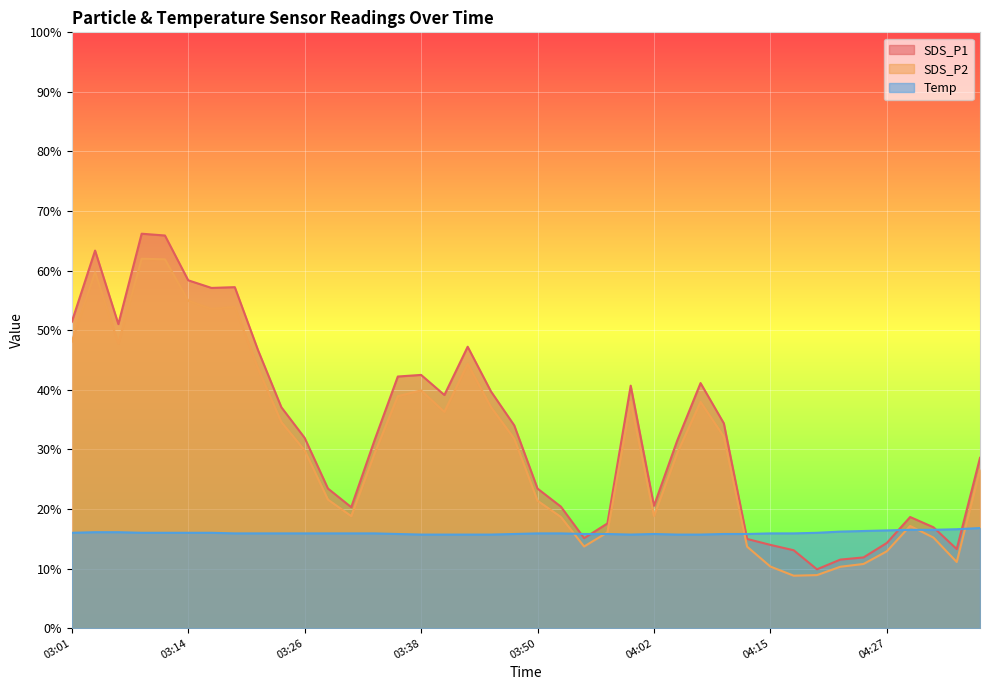

Reading right to left, what are all the values shown in this chart?

SDS_P1: 04:37=28.6	04:34=13.3	04:32=16.9	04:29=18.6	04:27=14.3	04:25=11.9	04:22=11.5	04:20=9.9	04:17=13.1	04:15=14.0	04:12=15.0	04:10=34.4	04:07=41.1	04:05=31.5	04:02=20.5	04:00=40.7	03:58=17.6	03:55=15.1	03:53=20.4	03:50=23.4	03:48=34.0	03:45=39.7	03:43=47.2	03:41=39.1	03:38=42.5	03:36=42.2	03:33=31.5	03:31=20.3	03:28=23.4	03:26=31.9	03:23=37.1	03:21=46.6	03:18=57.2	03:16=57.1	03:14=58.4	03:11=65.9	03:09=66.2	03:06=51.0	03:04=63.4	03:01=51.4
SDS_P2: 04:37=26.6	04:34=11.1	04:32=15.2	04:29=17.1	04:27=12.9	04:25=10.8	04:22=10.3	04:20=8.9	04:17=8.8	04:15=10.3	04:12=13.7	04:10=32.1	04:07=38.0	04:05=29.4	04:02=18.8	04:00=38.0	03:58=16.1	03:55=13.7	03:53=18.7	03:50=21.4	03:48=31.8	03:45=37.1	03:43=44.4	03:41=36.3	03:38=39.9	03:36=38.9	03:33=29.3	03:31=18.8	03:28=21.6	03:26=29.8	03:23=34.6	03:21=43.6	03:18=53.9	03:16=53.6	03:14=55.0	03:11=61.9	03:09=62.0	03:06=47.8	03:04=59.7	03:01=48.1
Temp: 04:37=16.8	04:34=16.6	04:32=16.5	04:29=16.5	04:27=16.4	04:25=16.3	04:22=16.2	04:20=16.0	04:17=15.9	04:15=15.9	04:12=15.8	04:10=15.8	04:07=15.7	04:05=15.7	04:02=15.8	04:00=15.7	03:58=15.8	03:55=15.8	03:53=15.9	03:50=15.9	03:48=15.8	03:45=15.7	03:43=15.7	03:41=15.7	03:38=15.7	03:36=15.8	03:33=15.9	03:31=15.9	03:28=15.9	03:26=15.9	03:23=15.9	03:21=15.9	03:18=15.9	03:16=16.0	03:14=16.0	03:11=16.0	03:09=16.0	03:06=16.1	03:04=16.1	03:01=16.0